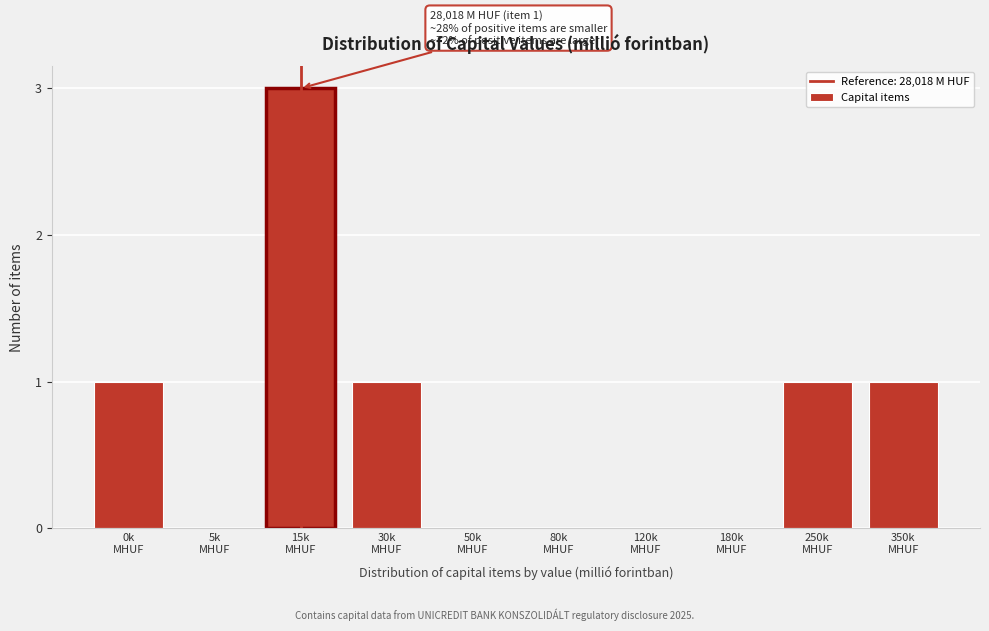

What is the sum of all values?

7